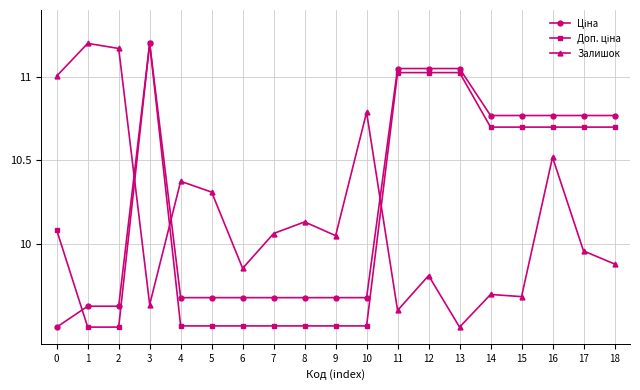

What is the value of the Залишок point at the 14th from the left?

9.5